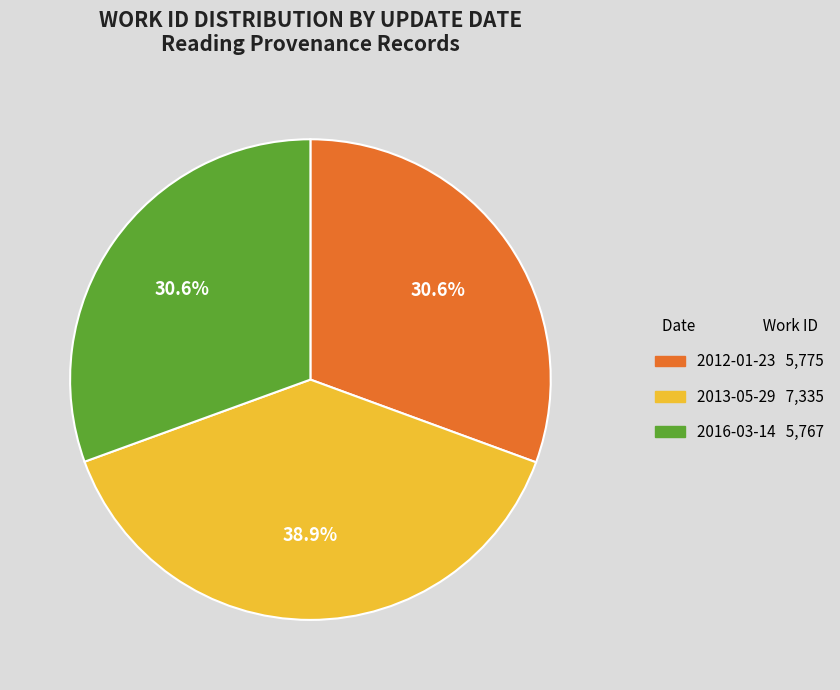

What is the largest slice in the pie chart?

2013-05-29